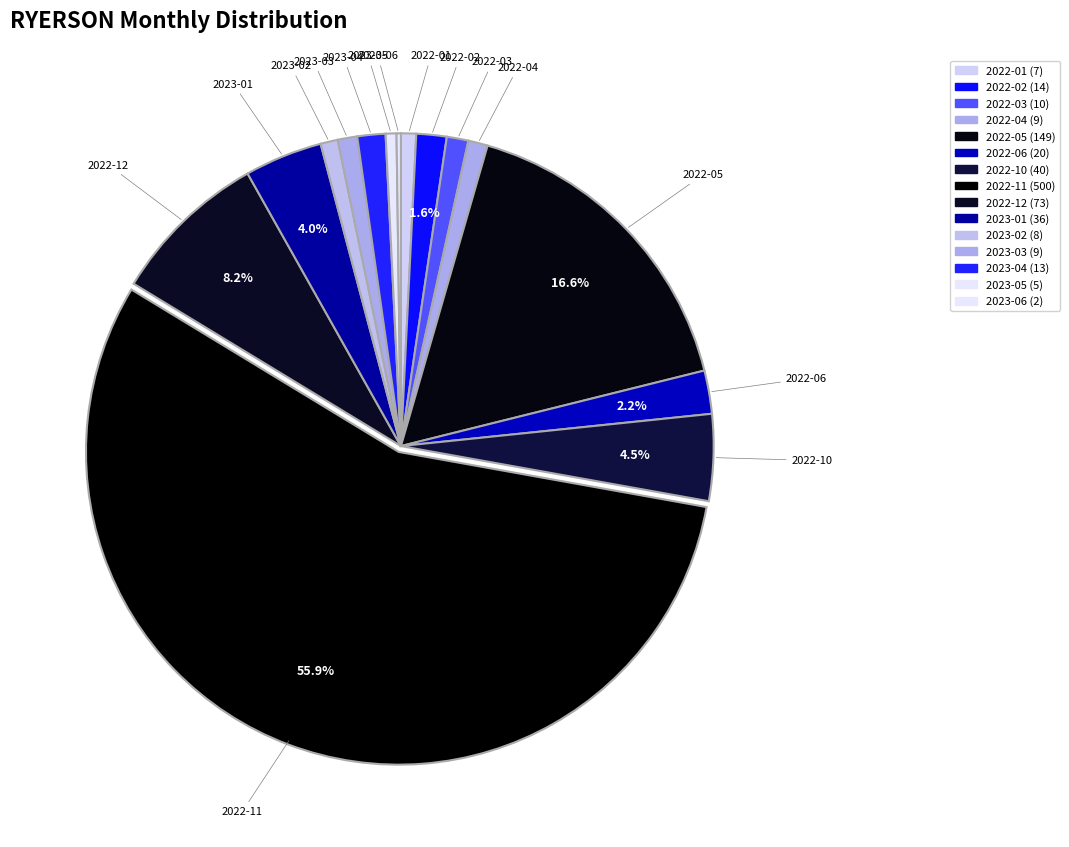

What percentage is the 2023-05 slice, to the nearest percent?

1%